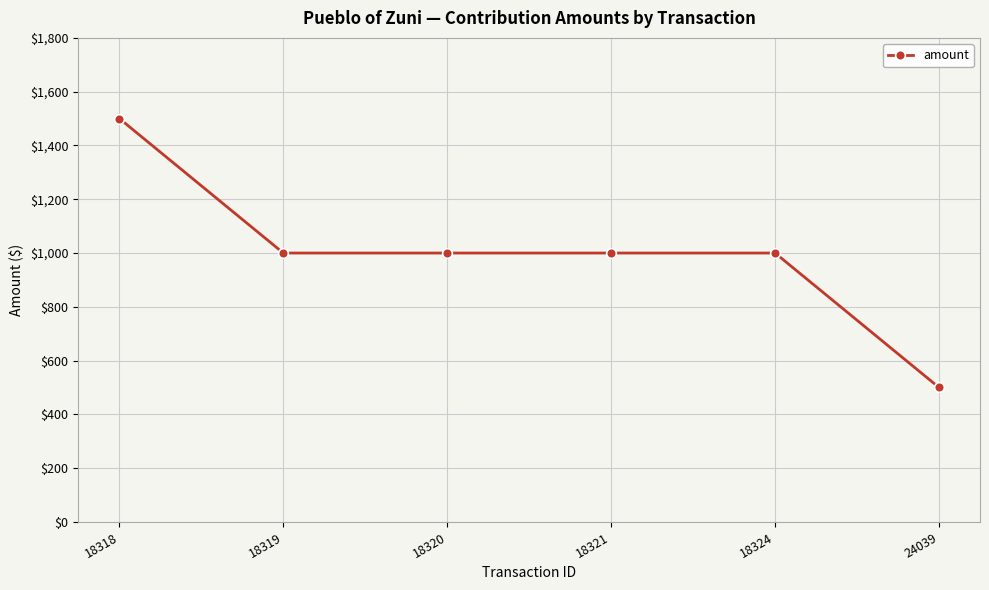

Which category has the highest value across all series?

18318